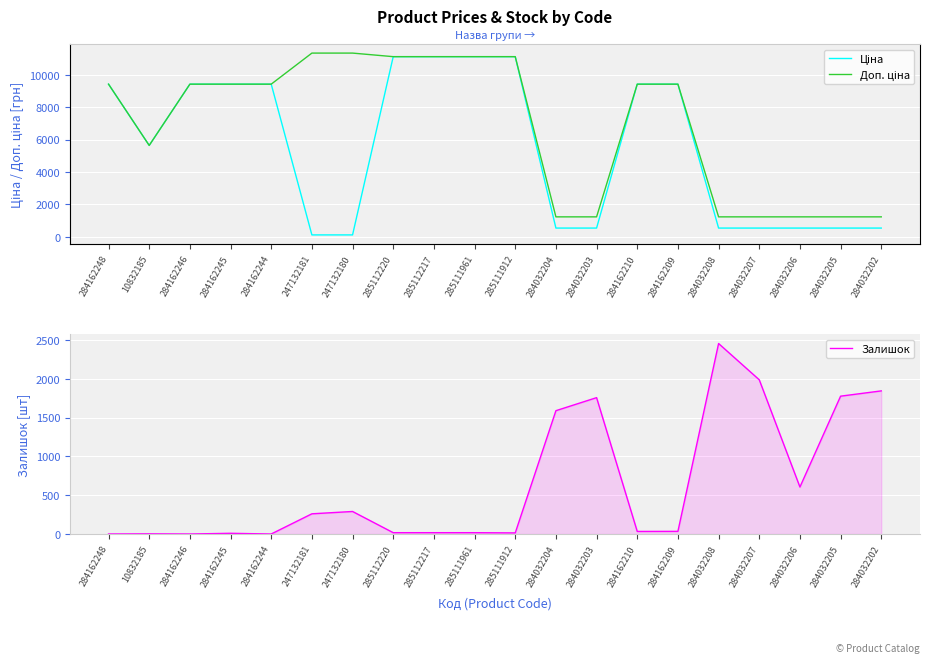

What is the spread (max minus min) of values at 285111912?

11099.6